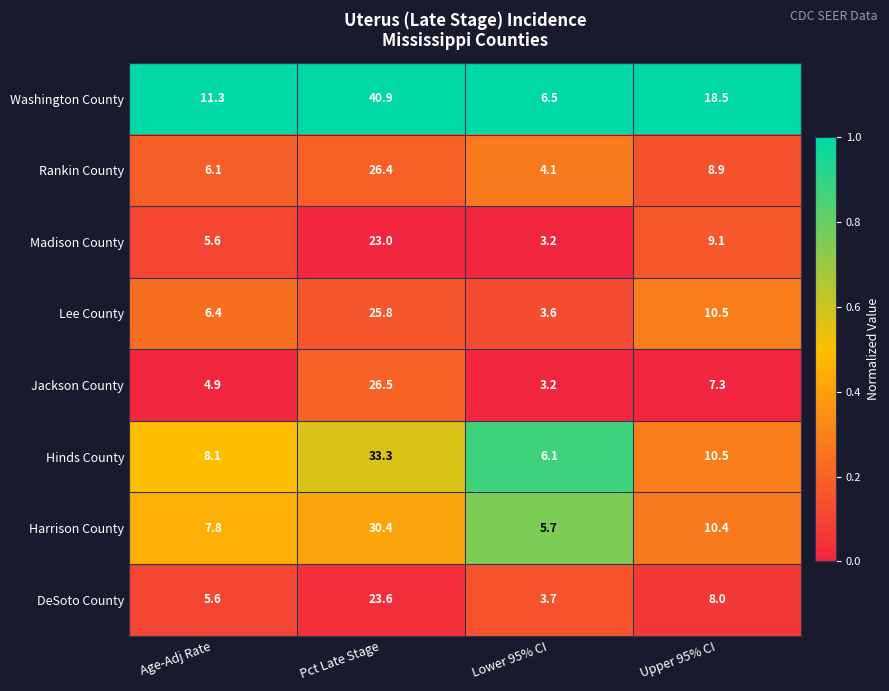

Which series has the largest range (max minus min)?

Washington County